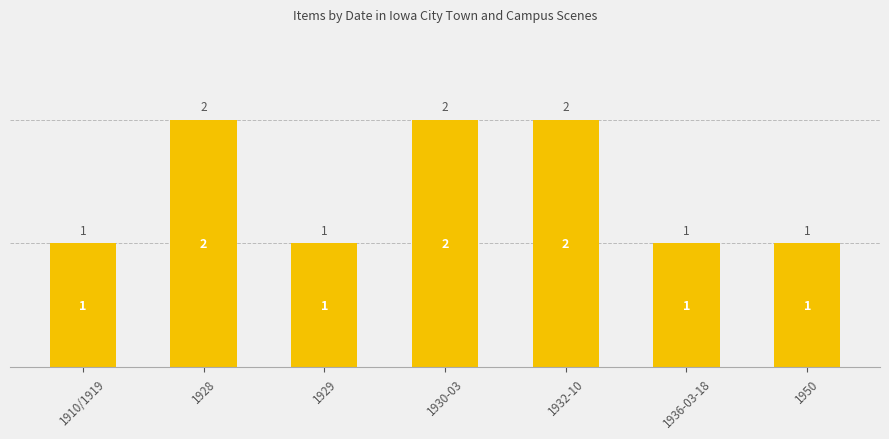

What is the sum of all values?

10